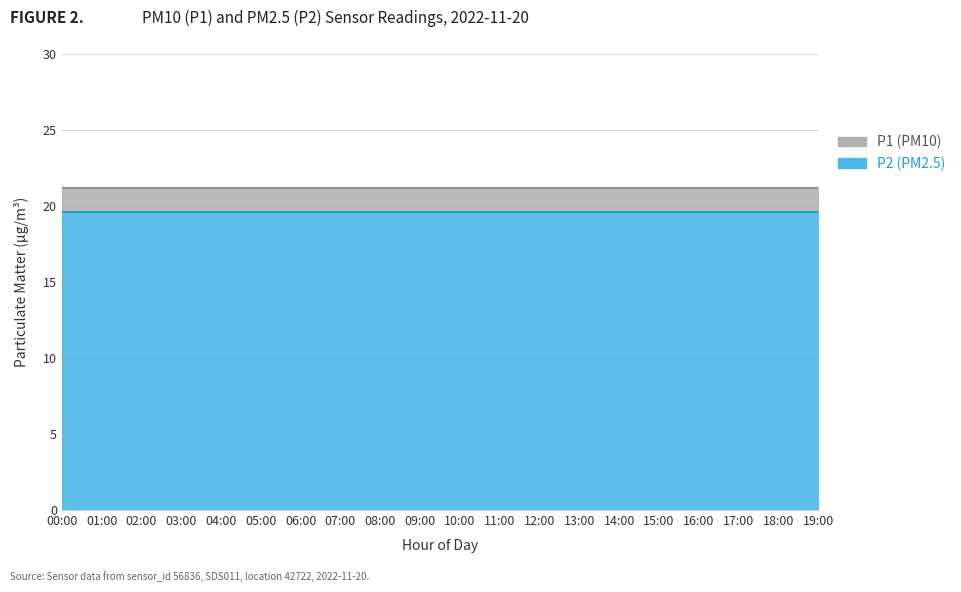

True or false: P2 and P1 intersect in this chart.

False